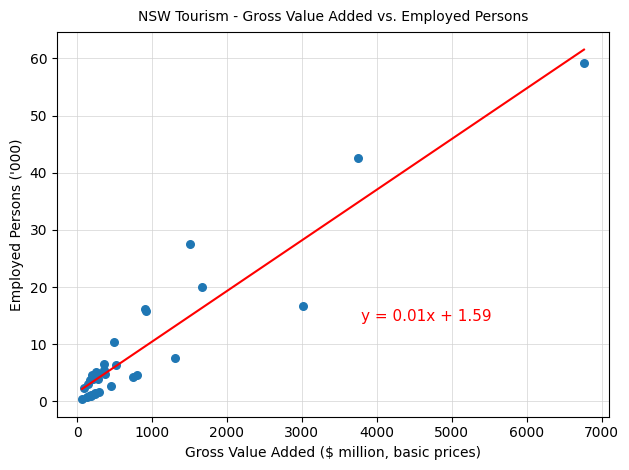

What Y value in the scatter plot is closest to 29?

27.6